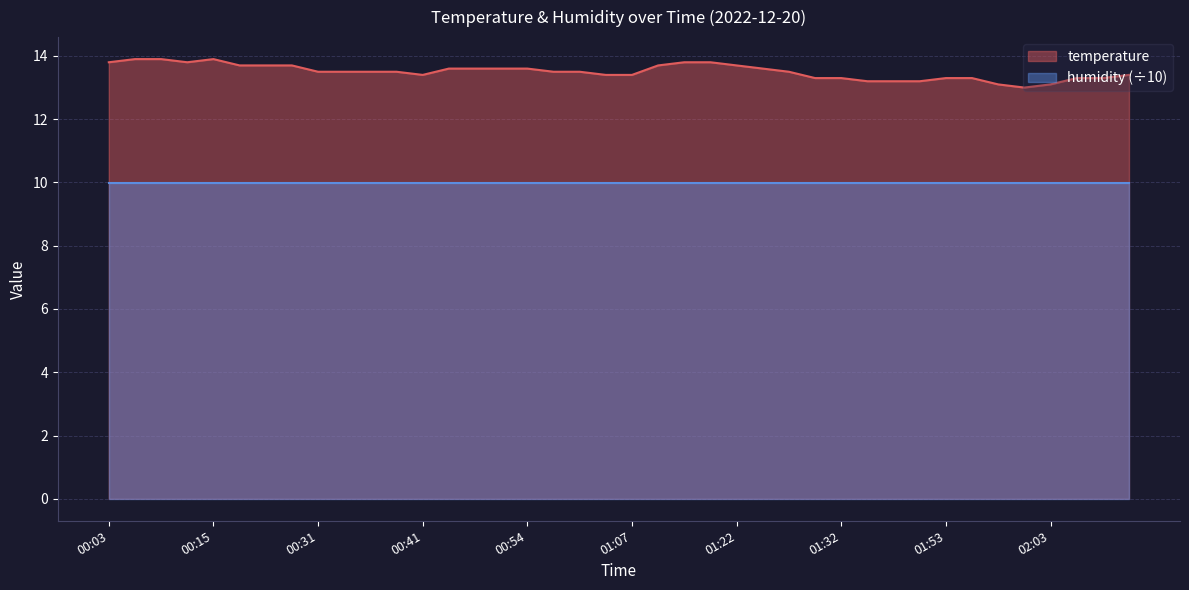

The value at 00:59 is 18.7. True or false?

False